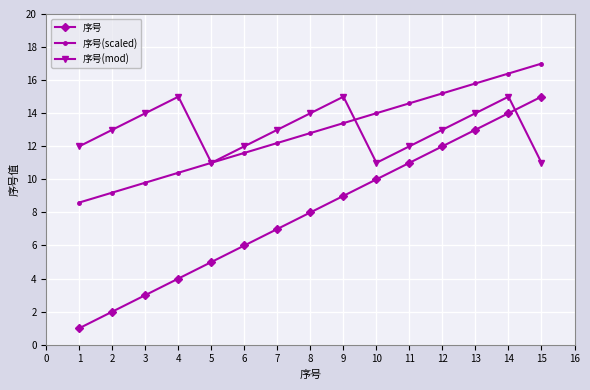

What is the spread (max minus min) of values at 8?

6.0